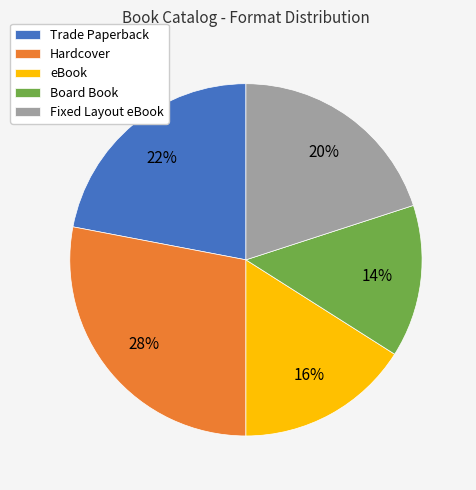

Rank the categories by value from lowest to highest.

Board Book, eBook, Fixed Layout eBook, Trade Paperback, Hardcover